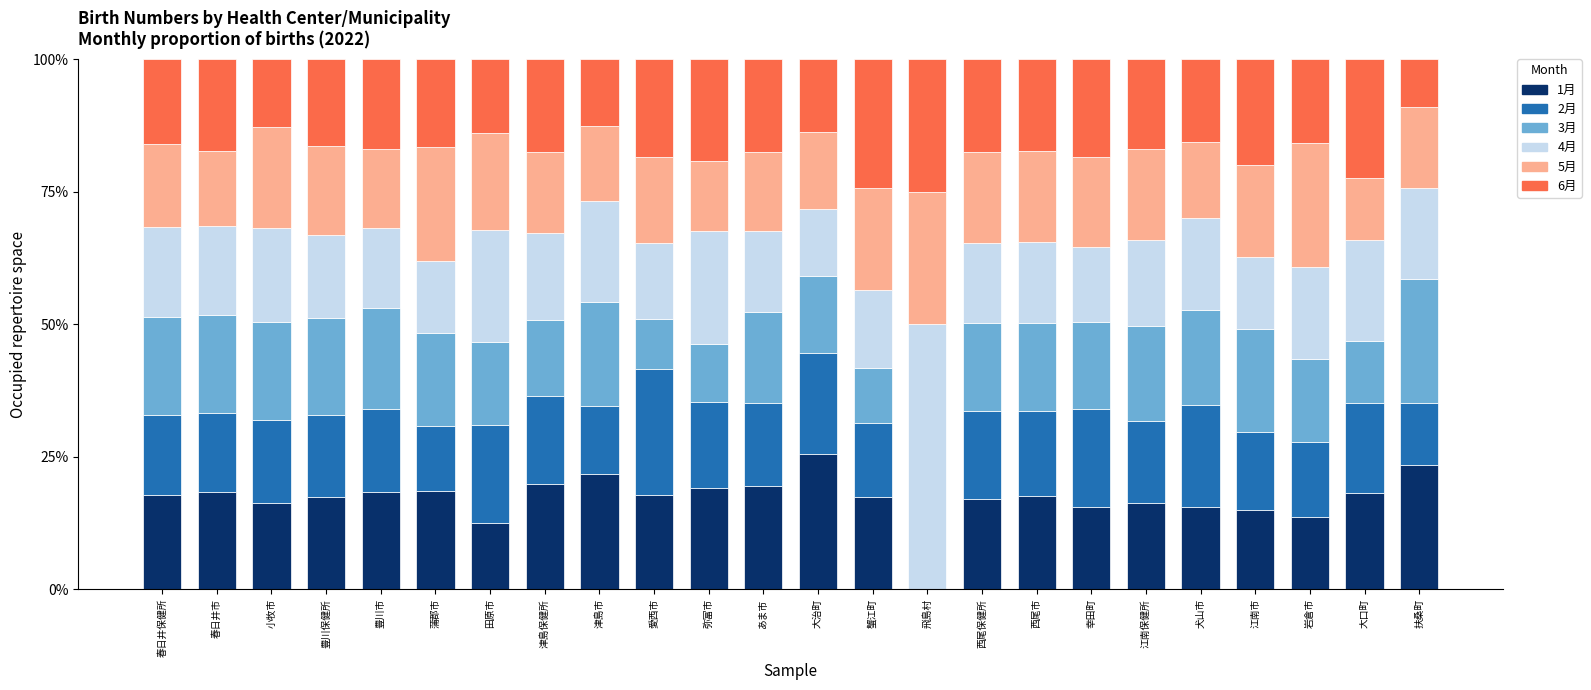

Is it true that 1月 equals 17.8 at 春日井保健所?

True